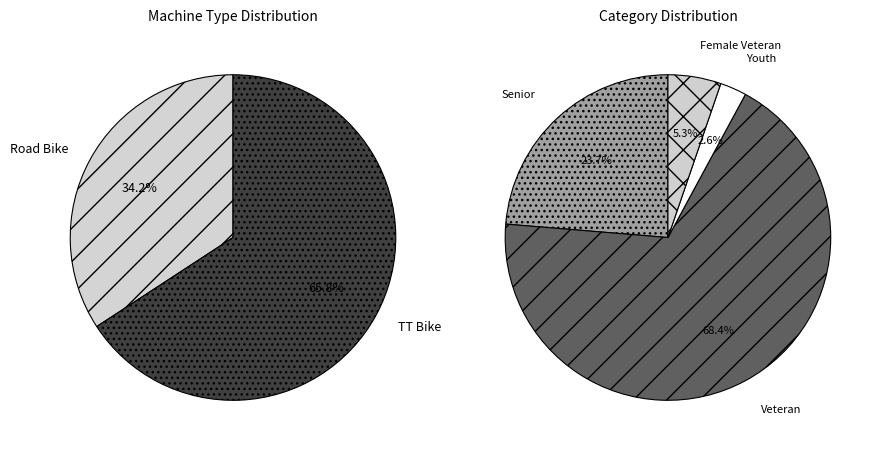

To the nearest percent, what is the difference between the largest and smallest slice percentages?

32%